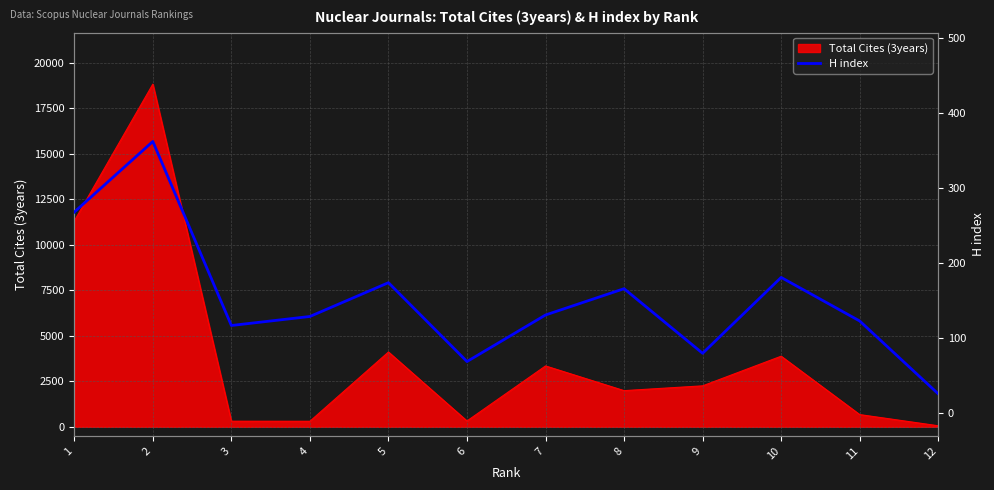

What is the smallest value displayed?

26